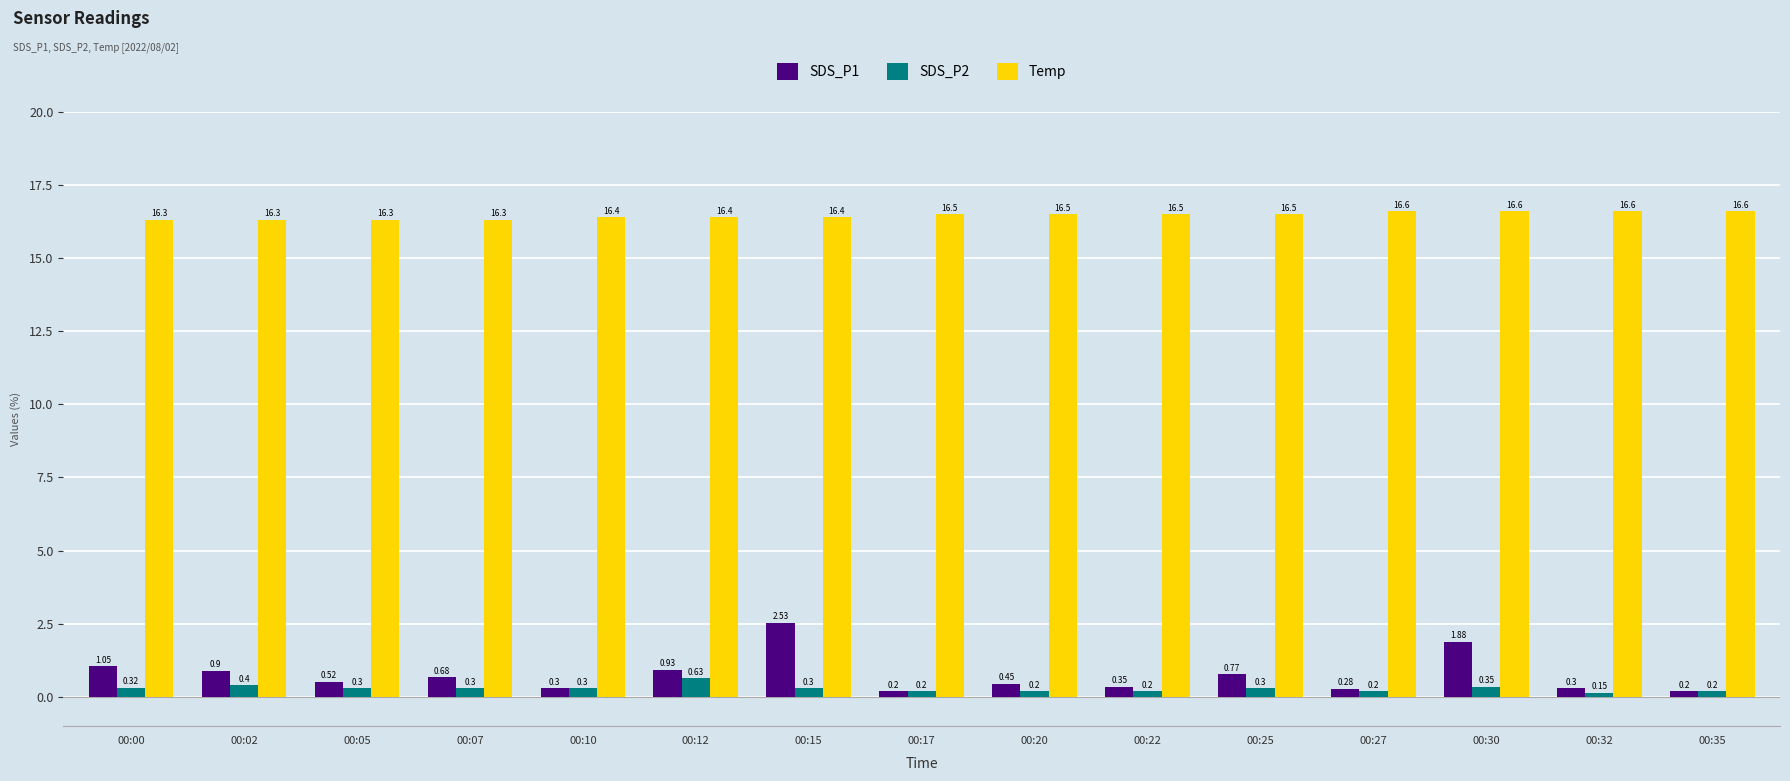

Which category has the lowest value in the SDS_P2 series?

00:32